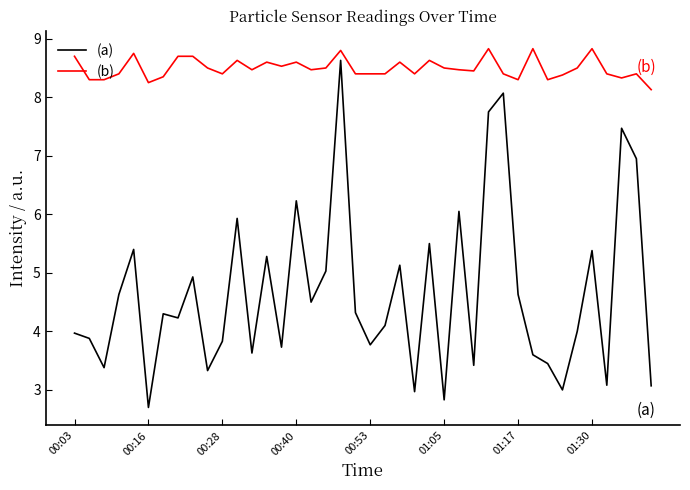

List the series in order of their overall mean, highest first.

(b), (a)